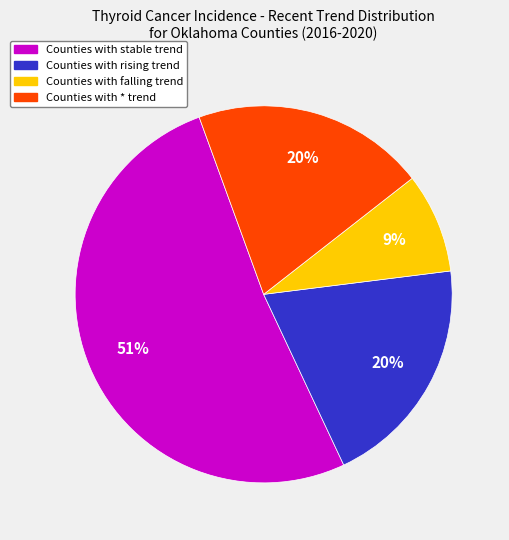

To the nearest percent, what is the average slice percentage?

25%